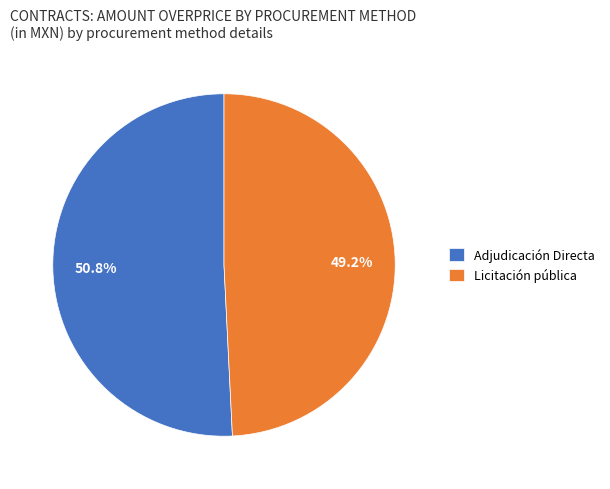

To the nearest percent, what is the difference between the Adjudicación Directa and Licitación pública slice percentages?

2%